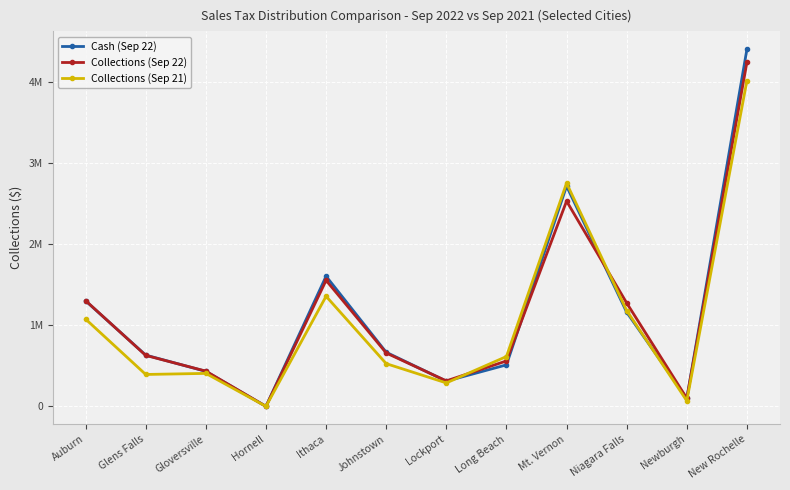

The value of Collections (Sep 21) at Mt. Vernon is 2756816.5. True or false?

True